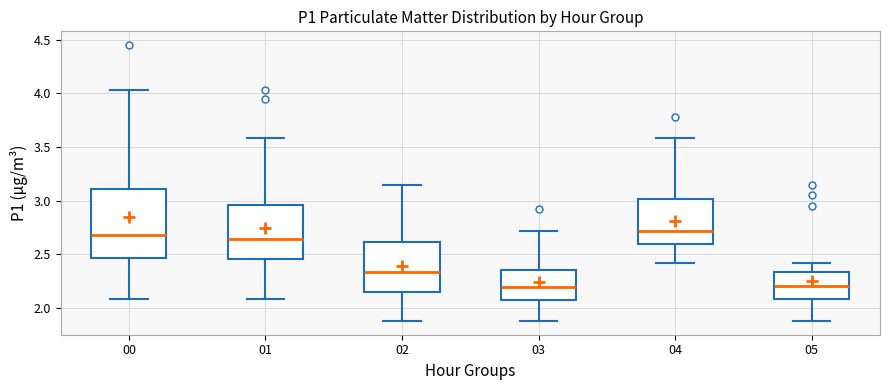

Reading left to right, read every box against the y-axis: the position of its median line, the range the box covers, and the ends of its whiskers. The values are not printed on the chart, so give them approximately, as read against the axis.

00: median 2.70, box 2.45 to 3.10, whiskers 2.10 to 4.05
01: median 2.65, box 2.45 to 2.95, whiskers 2.10 to 3.60
02: median 2.35, box 2.15 to 2.60, whiskers 1.90 to 3.15
03: median 2.20, box 2.05 to 2.35, whiskers 1.90 to 2.70
04: median 2.70, box 2.60 to 3.00, whiskers 2.40 to 3.60
05: median 2.20, box 2.10 to 2.35, whiskers 1.90 to 2.40